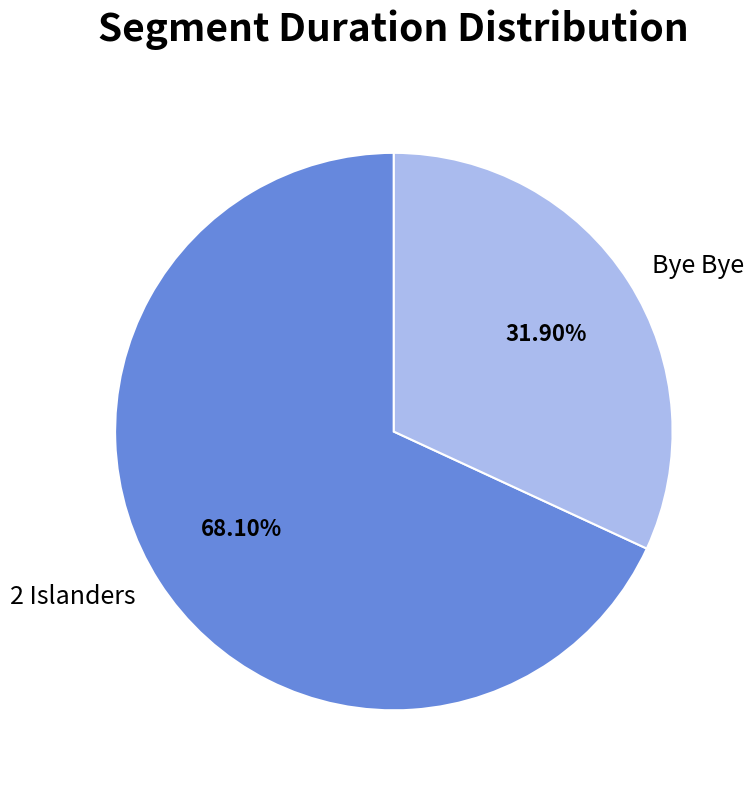

Which slice is the largest?

2 Islanders